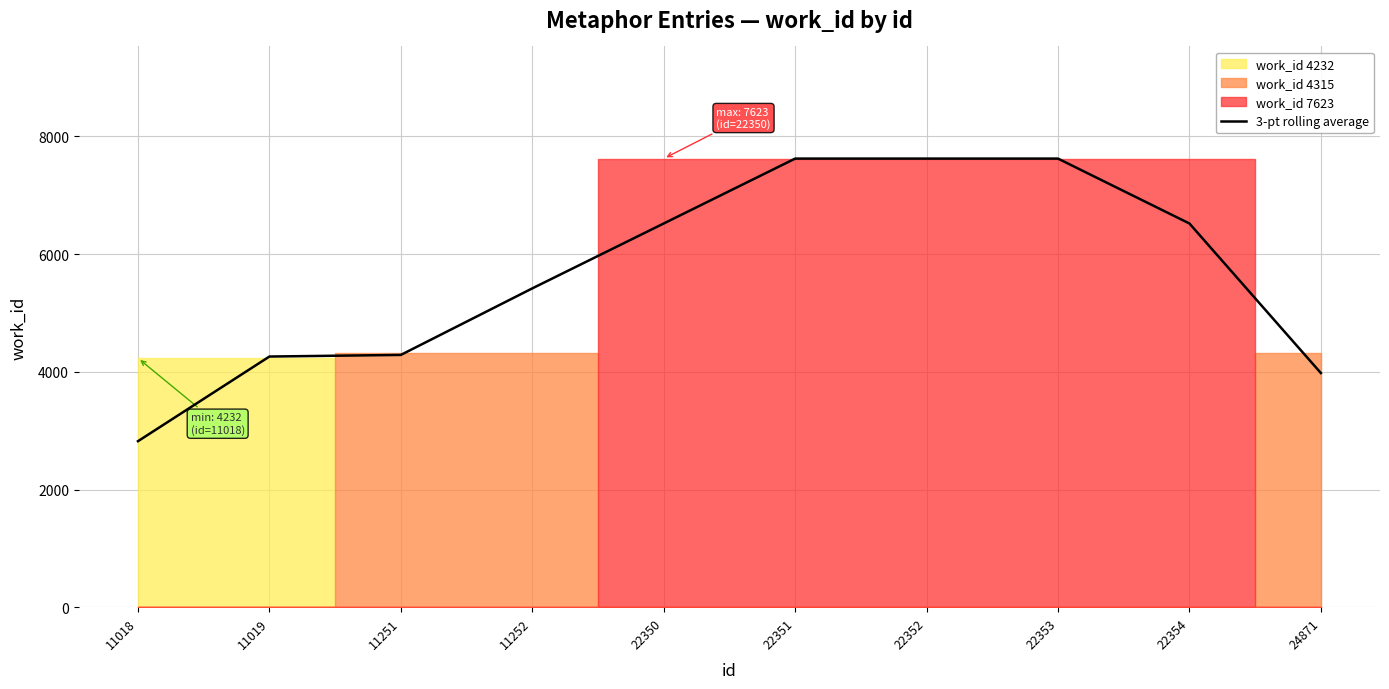

Rank the categories by value from highest to lowest.

22351, 22352, 22353, 22350, 22354, 11252, 11251, 11019, 24871, 11018